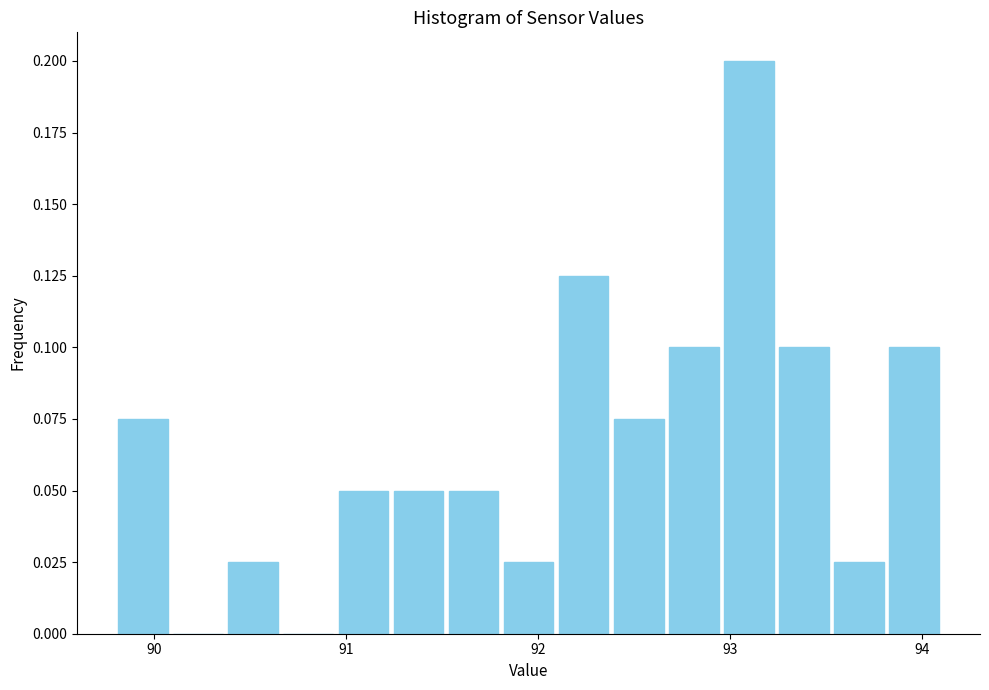

Around what value on the x-axis is the tallest bar? Give the approximate position of its centre, as read against the axis.

93.1